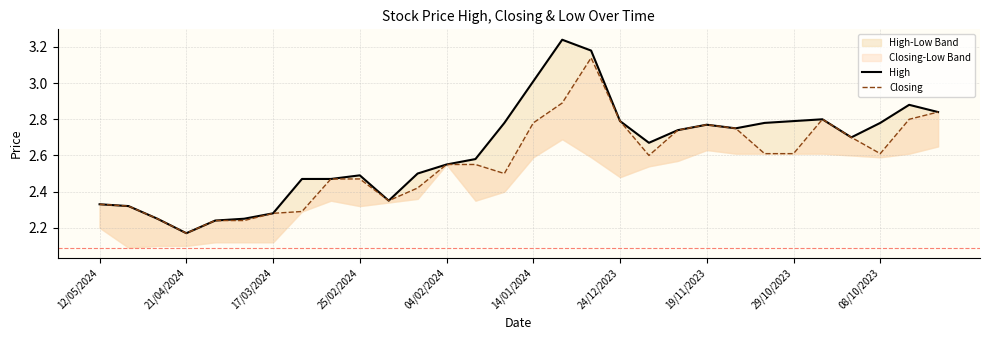

At 17, list the series in order from smallest to largest.

Closing, High